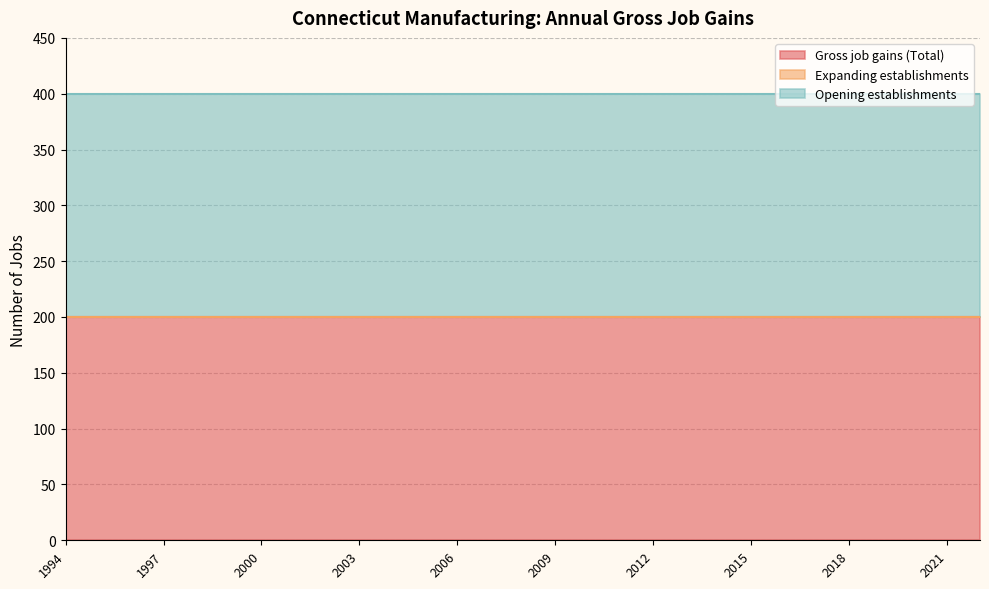

What is the value of the Gross job gains (Total) point at the 16th from the left?

200